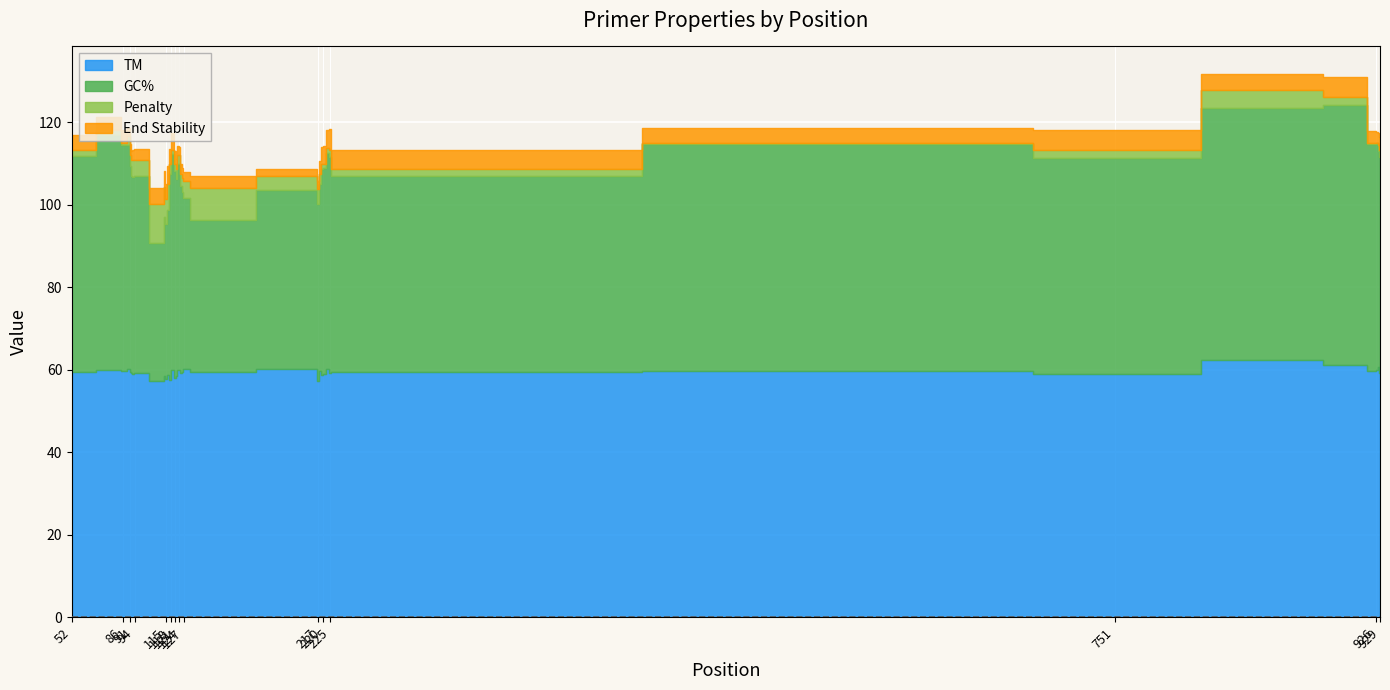

True or false: GC% and Penalty cross at least once.

False